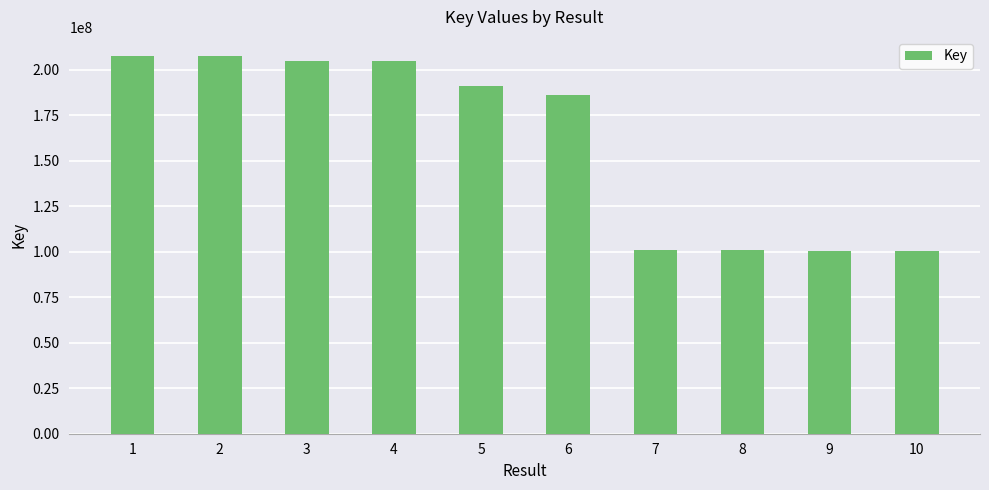

Count the number of data series in this chart.

1